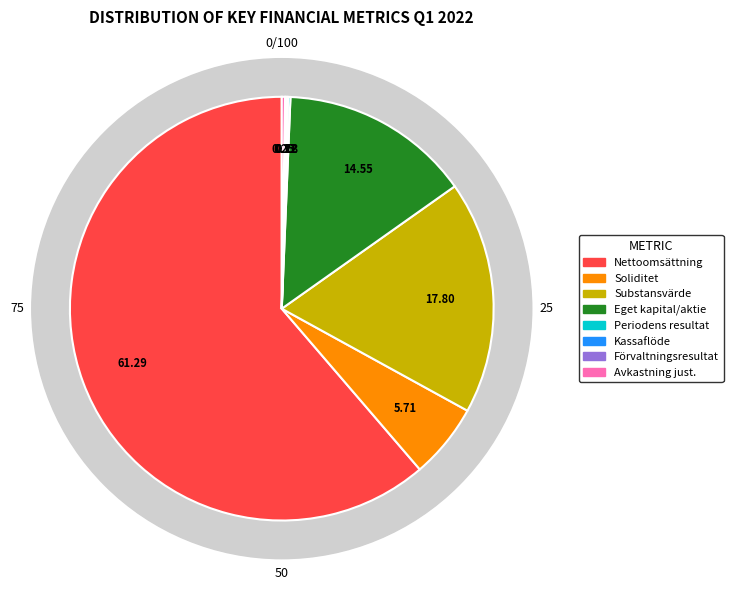

Is there a majority slice in this chart?

Yes